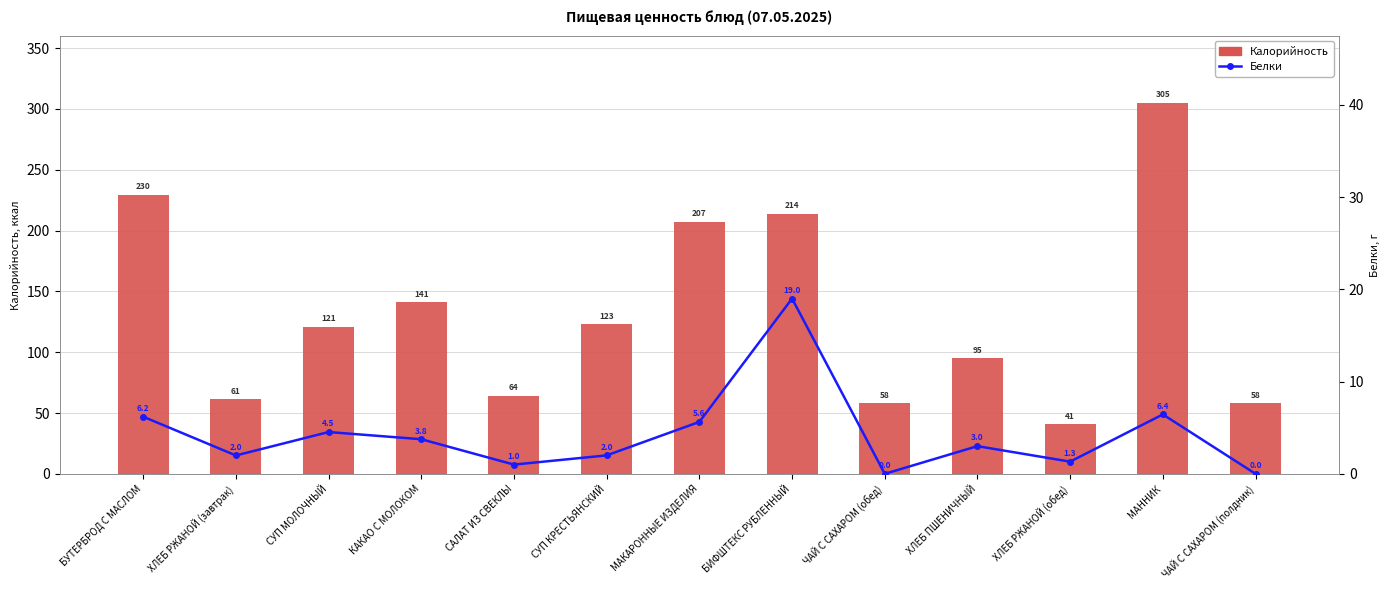

What is the sum of all Калорийность values?

1717.9